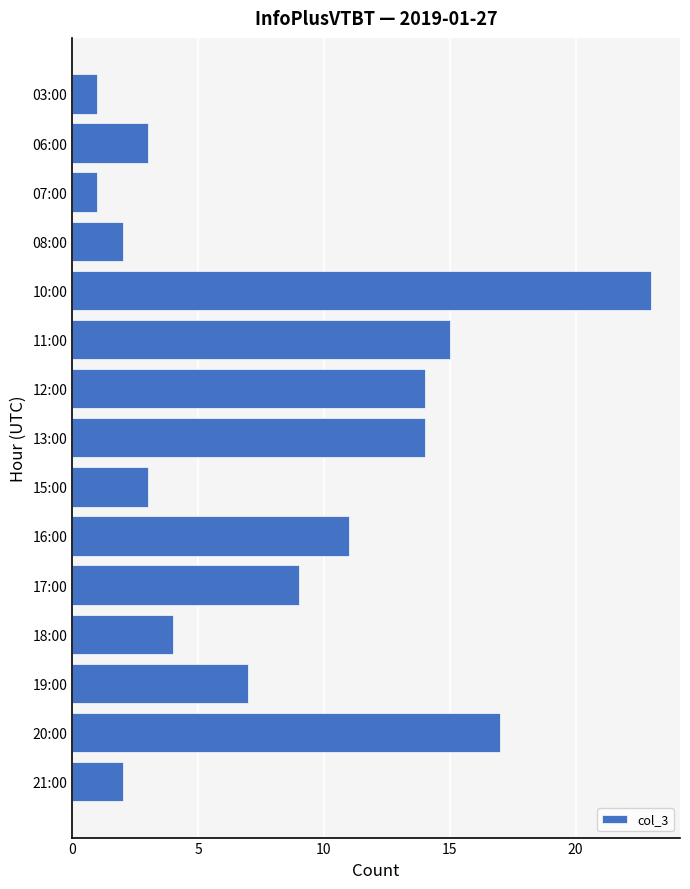

Is it true that the value at 17:00 is 6?

False